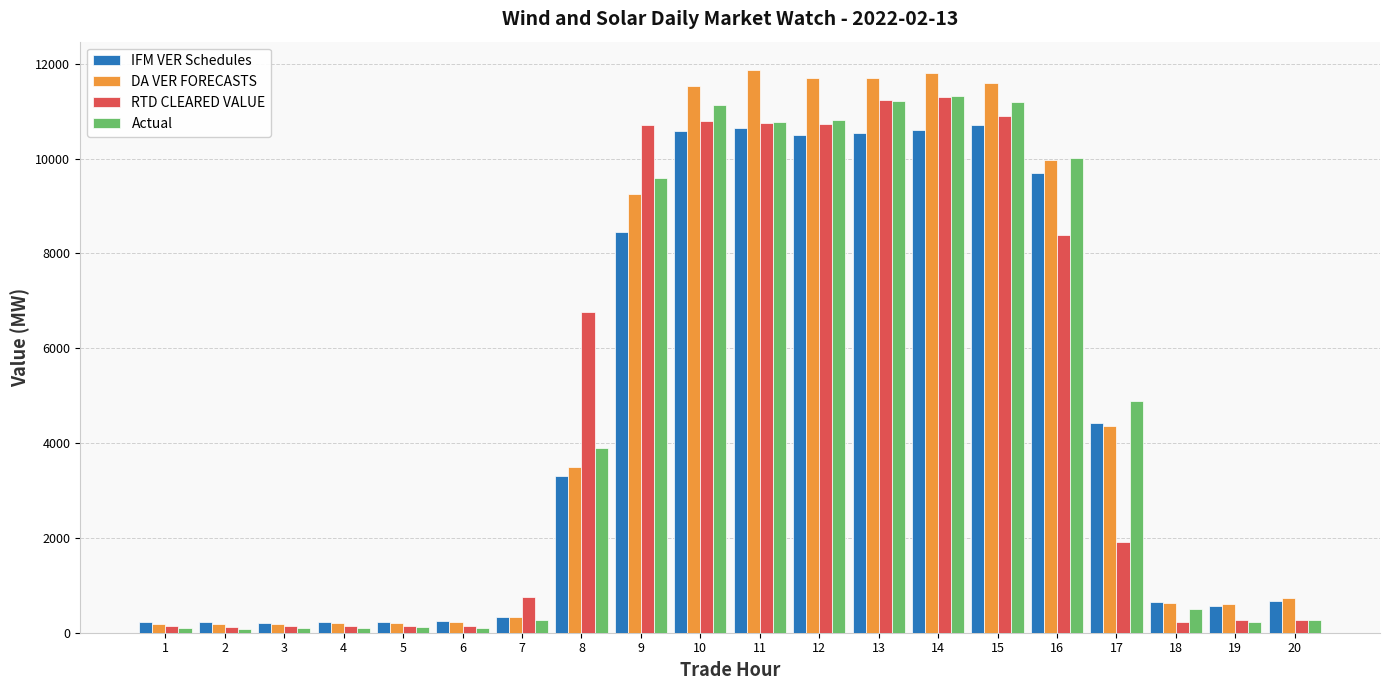

What is the average value of the DA VER FORECASTS series?

5040.8